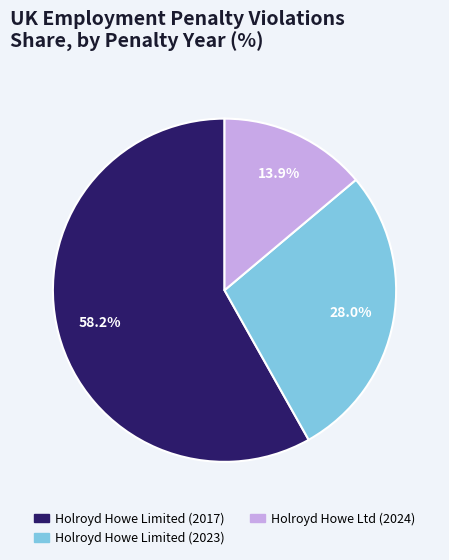

Does any single category account for the majority?

Yes